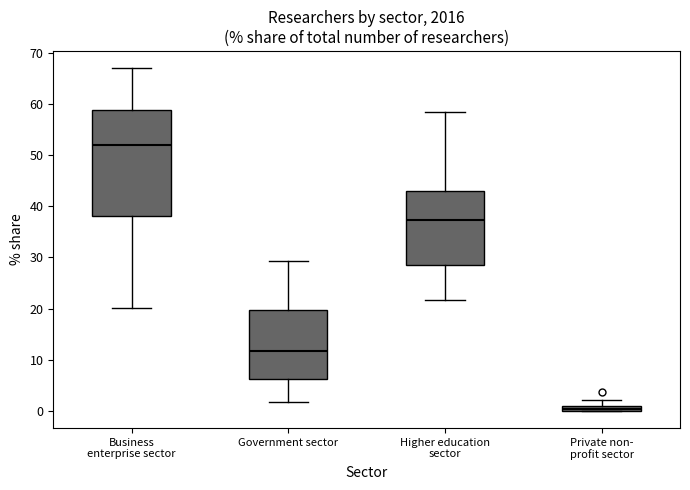

Which box's median line is the lowest?

Private non- profit sector